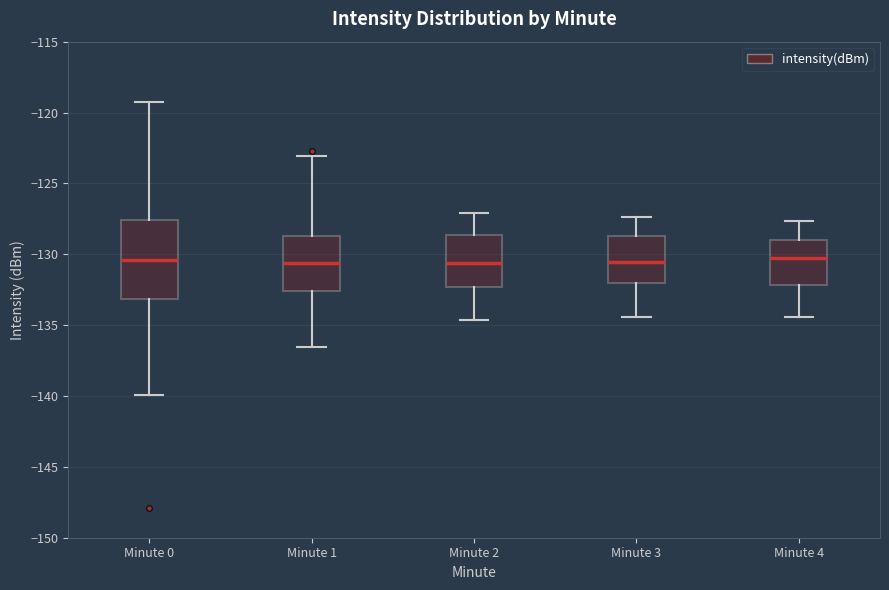

Reading left to right, transcribe this box plot: for each box, give where its median line is, the range the box spans, and where its two whiskers end, as read against the y-axis. The values are not printed on the chart, so give them approximately, as read against the axis.

Minute 0: median -130.5, box -133.0 to -127.5, whiskers -140.0 to -119.5
Minute 1: median -130.5, box -132.5 to -128.5, whiskers -136.5 to -123.0
Minute 2: median -130.5, box -132.5 to -128.5, whiskers -134.5 to -127.0
Minute 3: median -130.5, box -132.0 to -128.5, whiskers -134.5 to -127.5
Minute 4: median -130.0, box -132.0 to -129.0, whiskers -134.5 to -127.5